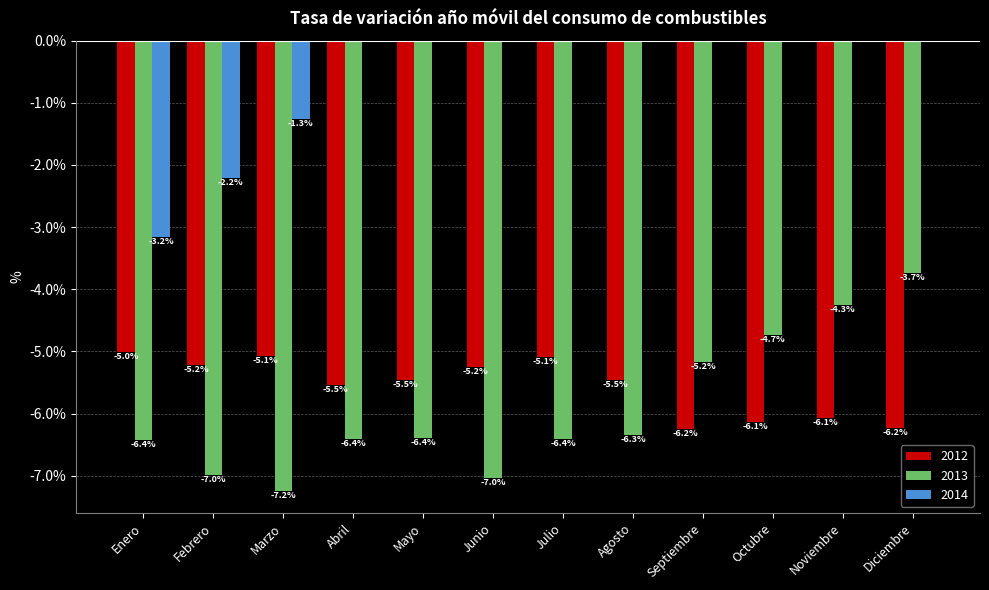

Is the value of 2012 at Agosto greater than the value of 2014 at Marzo?

No